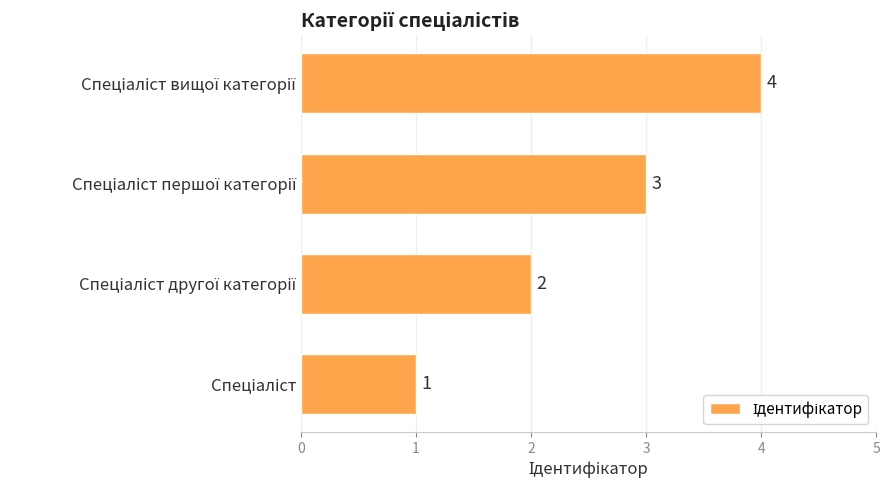

What is the maximum value shown in the chart?

4